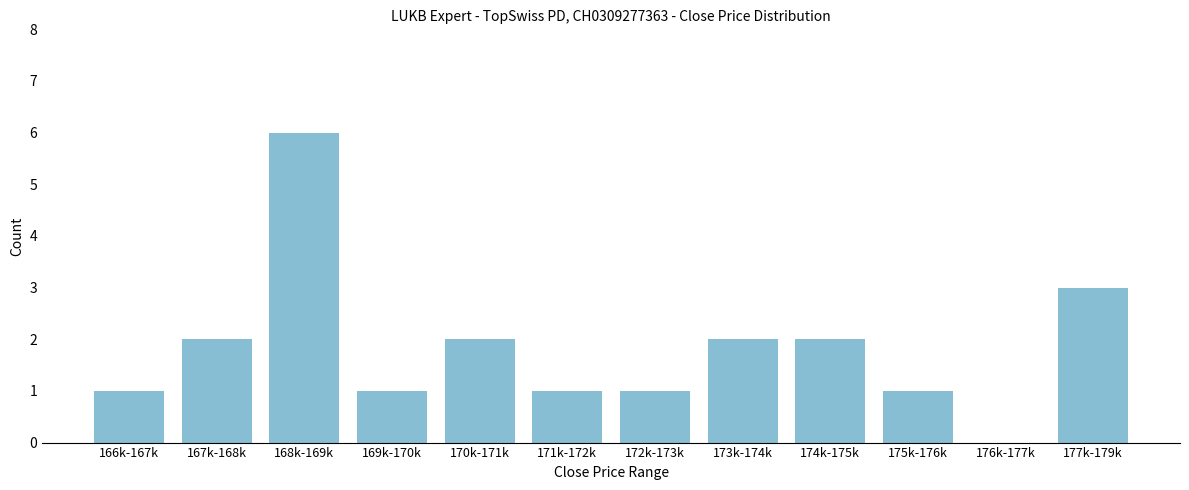

Reading left to right, extract all data points from this chart.

166k-167k=1	167k-168k=2	168k-169k=6	169k-170k=1	170k-171k=2	171k-172k=1	172k-173k=1	173k-174k=2	174k-175k=2	175k-176k=1	176k-177k=0	177k-179k=3